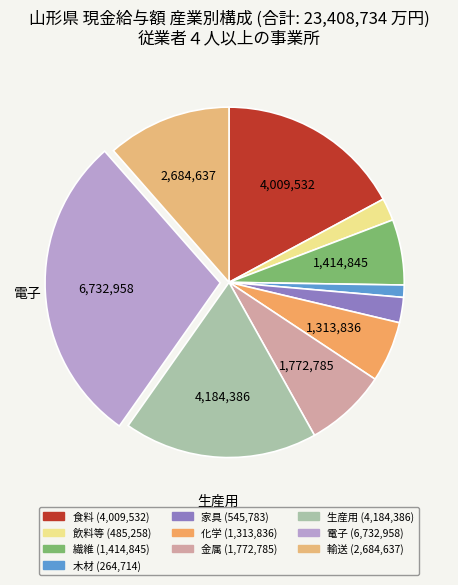

How many segments does this pie chart have?

10